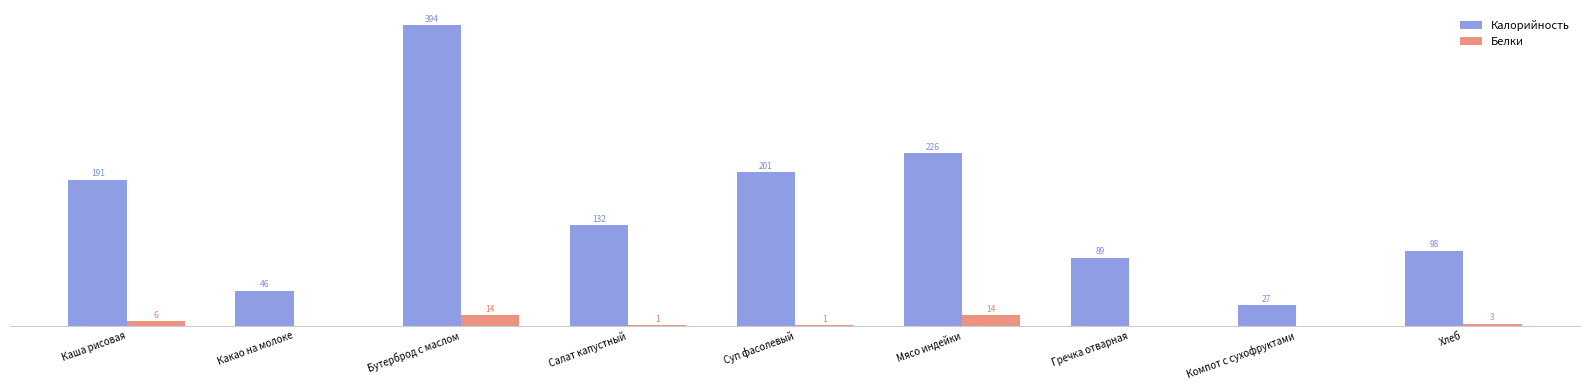

Between Какао на молоке and Хлеб, which series saw the biggest shift?

Калорийность